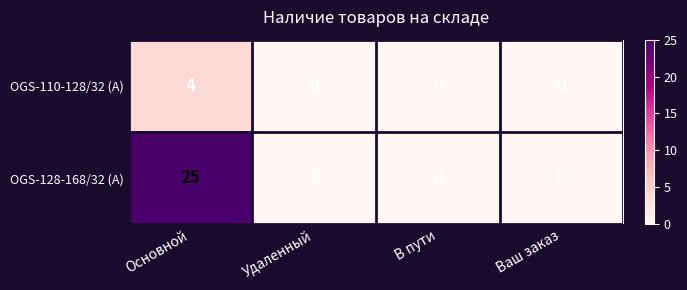

Reading right to left, list all the values displayed in this chart.

OGS-110-128/32 (A): Ваш заказ=0	В пути=0	Удаленный=0	Основной=4
OGS-128-168/32 (A): Ваш заказ=0	В пути=0	Удаленный=0	Основной=25